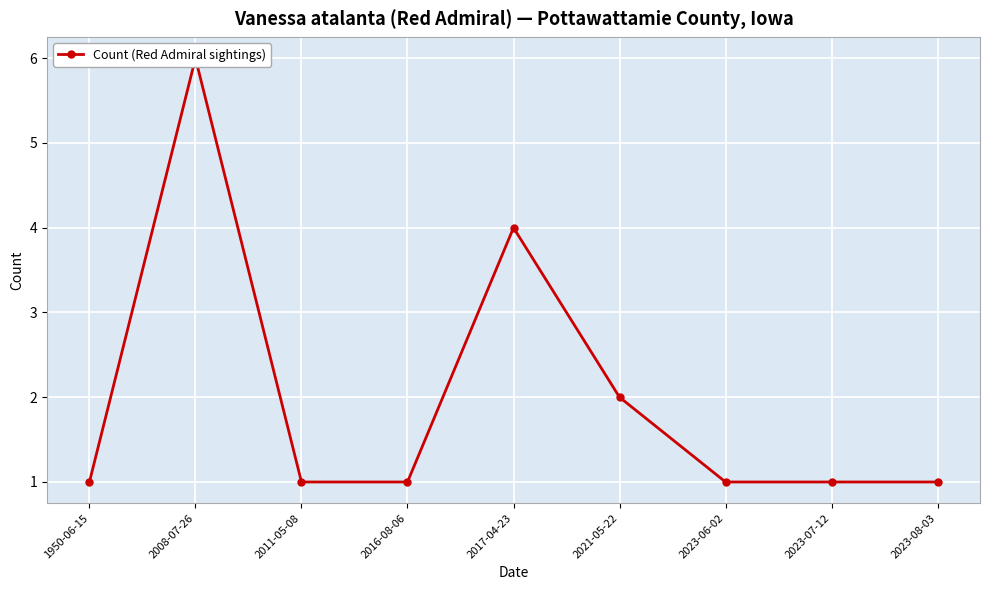

How many lines are shown in the chart?

1